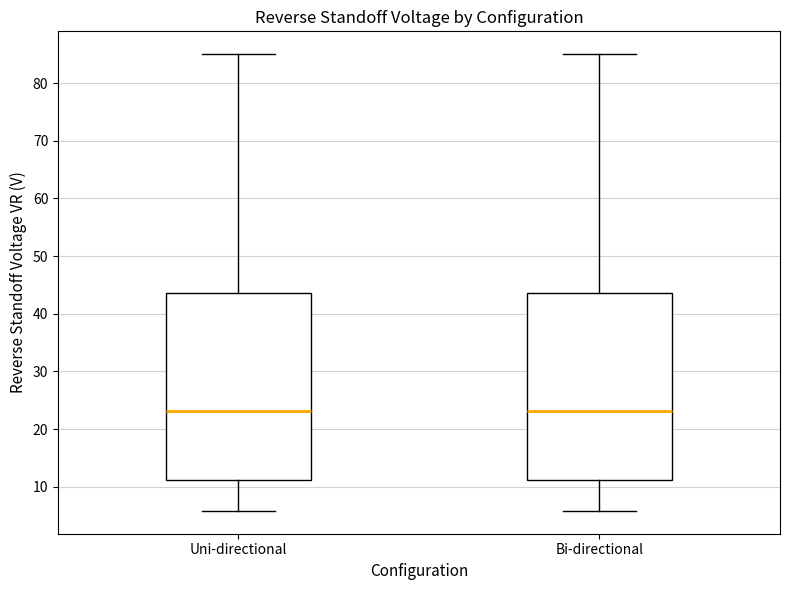

Reading left to right, transcribe this box plot: for each box, give where its median line is, the range the box spans, and where its two whiskers end, as read against the y-axis. The values are not printed on the chart, so give them approximately, as read against the axis.

Uni-directional: median 23, box 11 to 44, whiskers 6 to 85
Bi-directional: median 23, box 11 to 44, whiskers 6 to 85